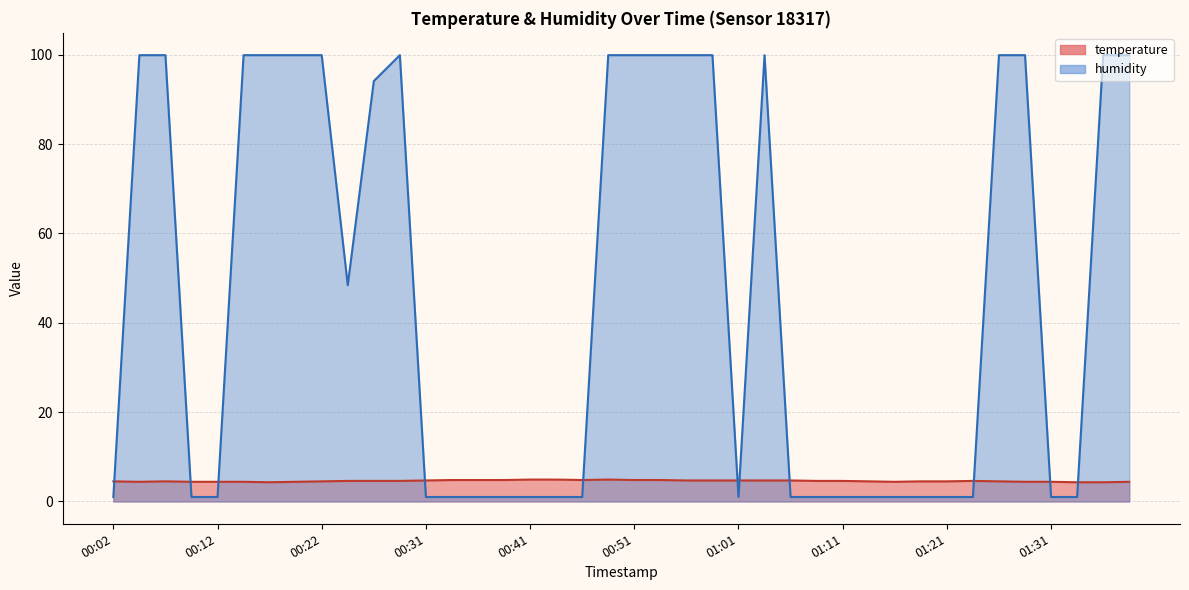

Which has a higher value, 01:24 or 00:49?

00:49